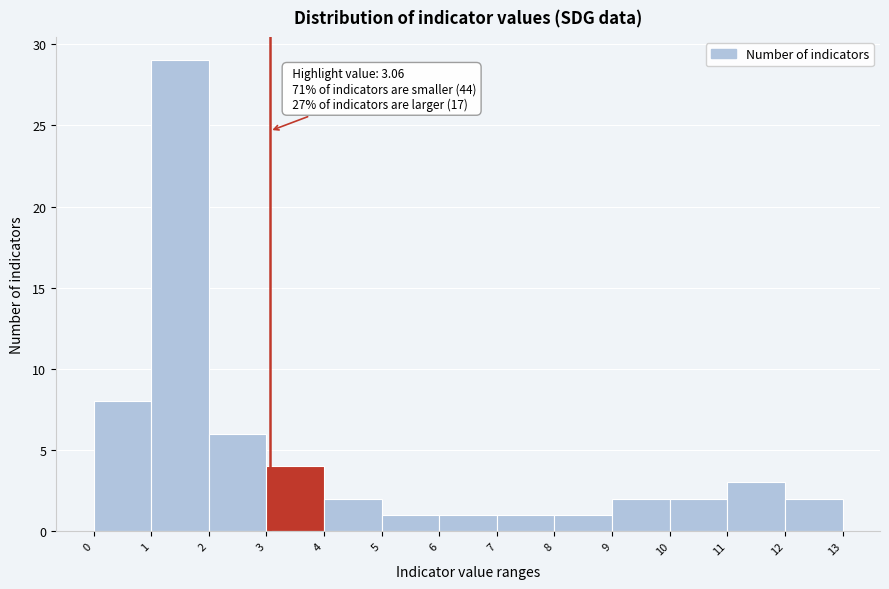

Which range on the x-axis has the tallest bar?

1 to 2